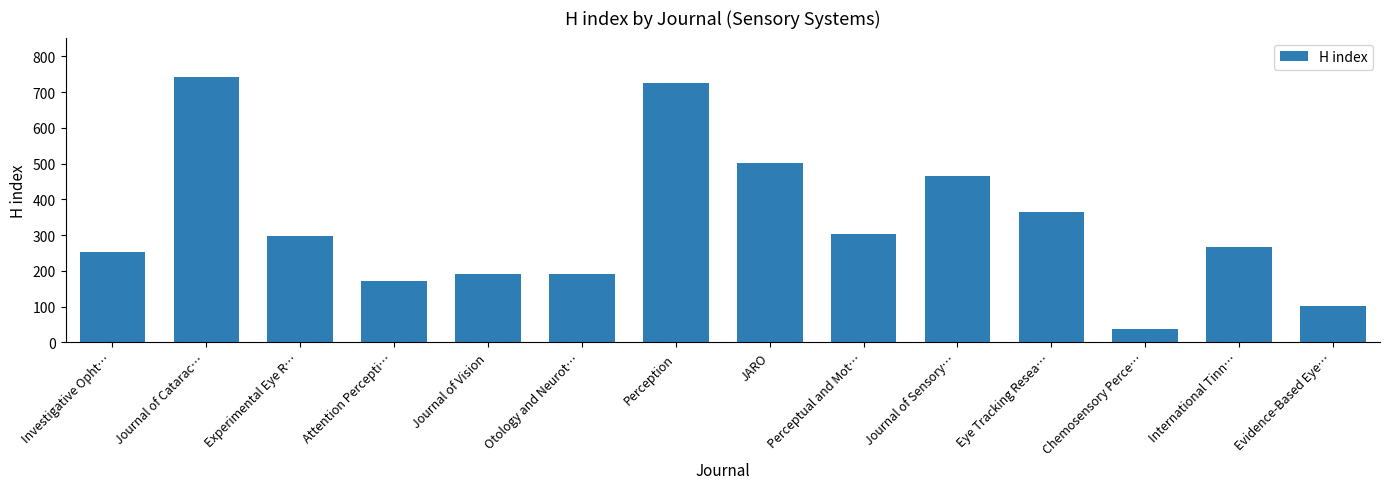

Which has a higher value, Journal of Sensory… or Journal of Catarac…?

Journal of Catarac…